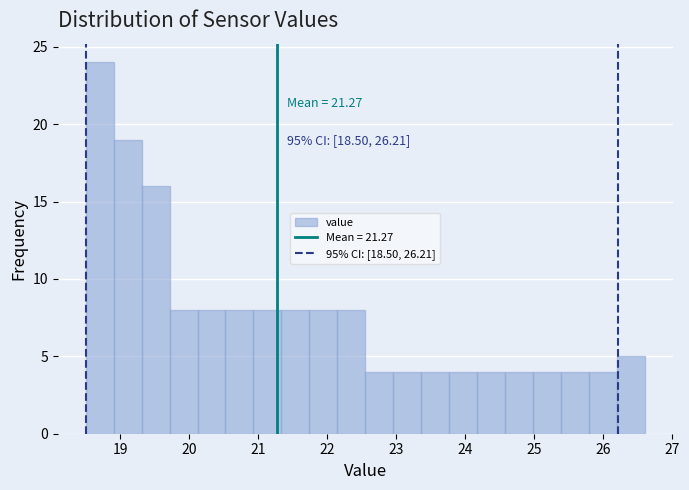

Which range on the x-axis has the tallest bar?

18.5 to 18.9